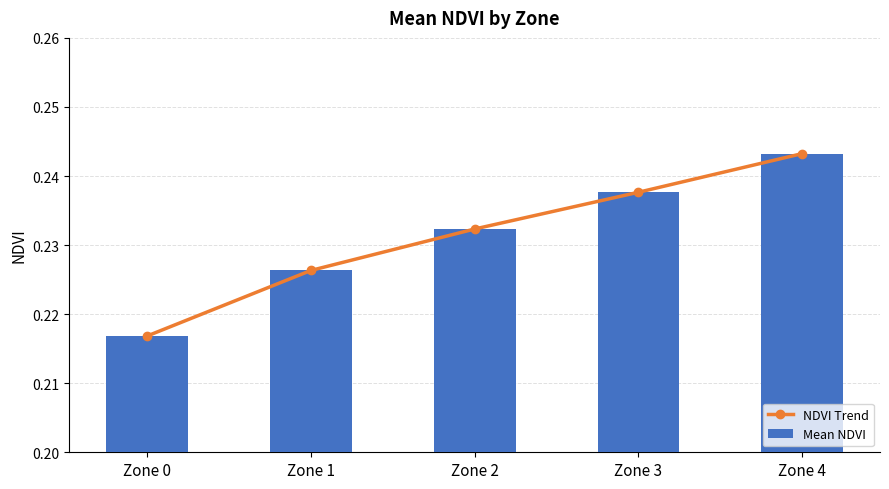

What is the average value of the Mean NDVI series?

0.2